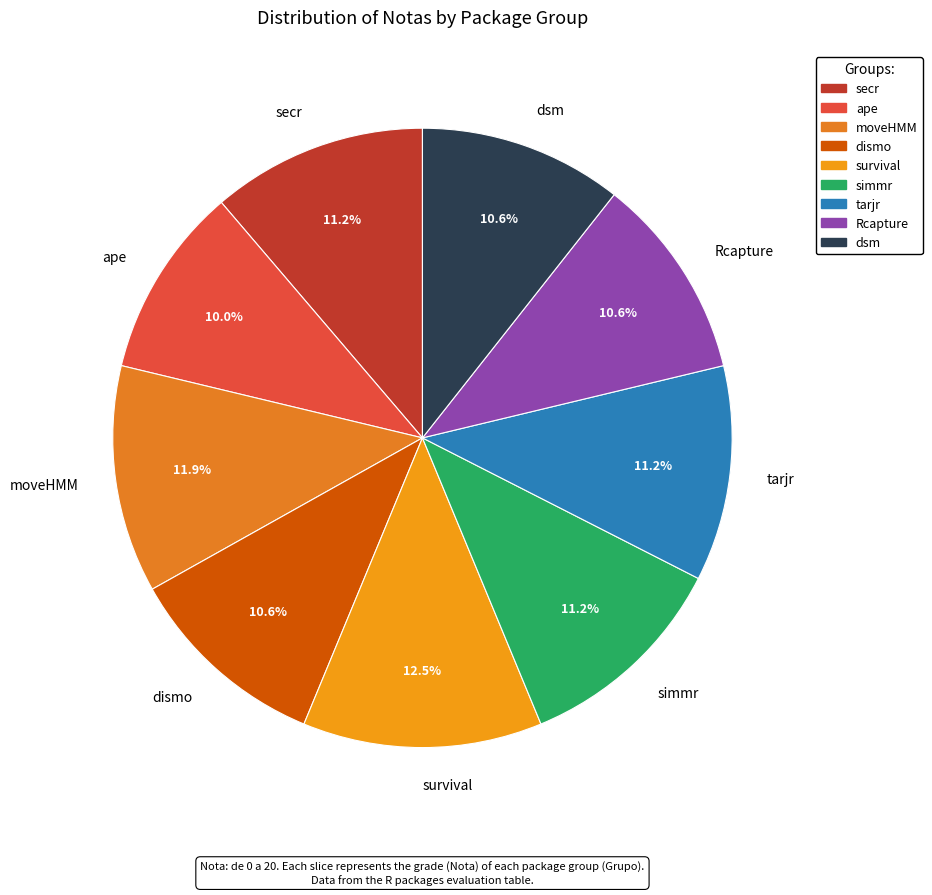

Does tarjr account for over 50% of the chart?

No